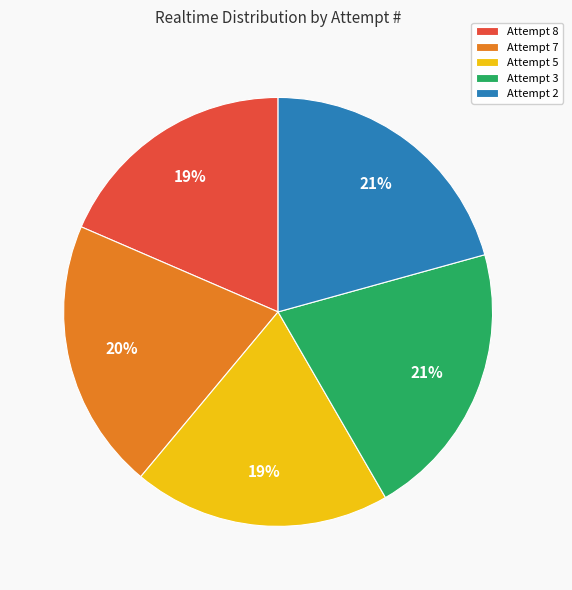

How many segments does this pie chart have?

5